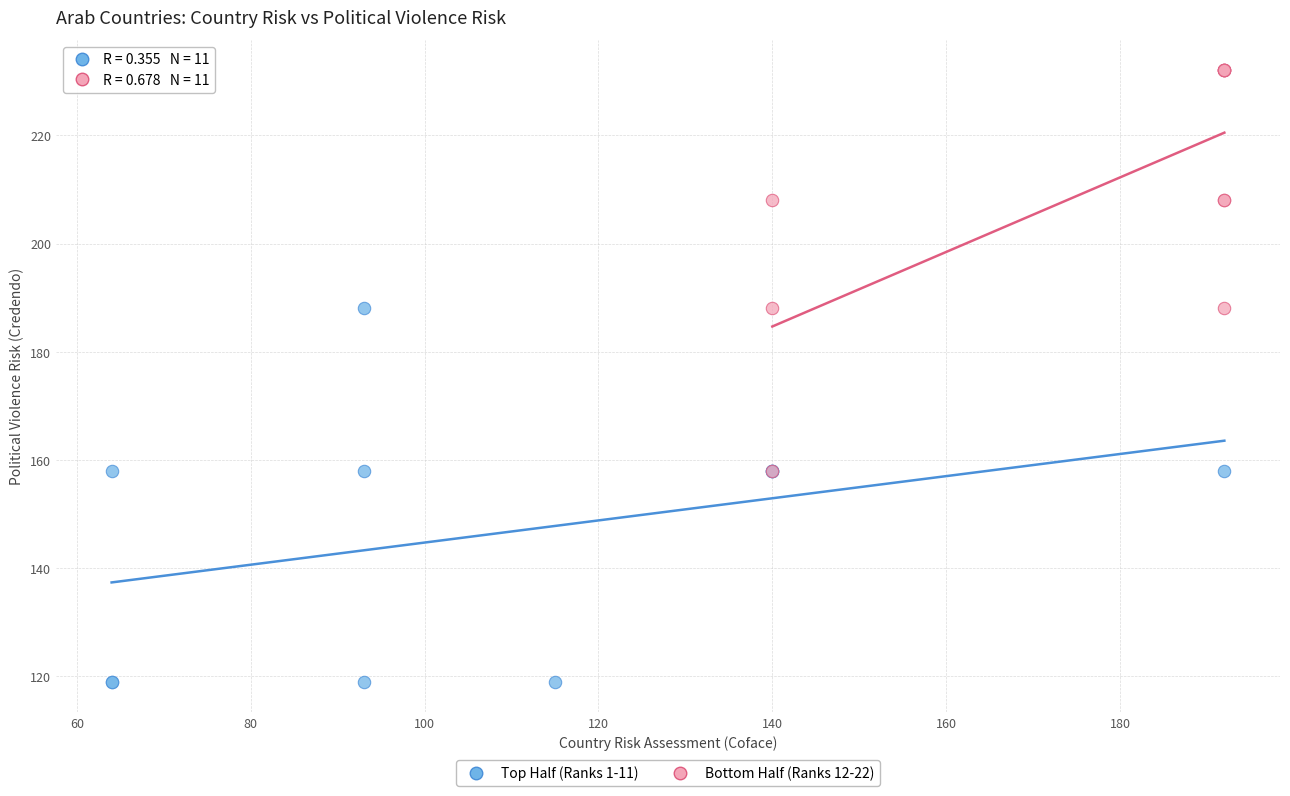

Which series has the largest Y range (max minus min)?

Bottom Half (Ranks 12-22)